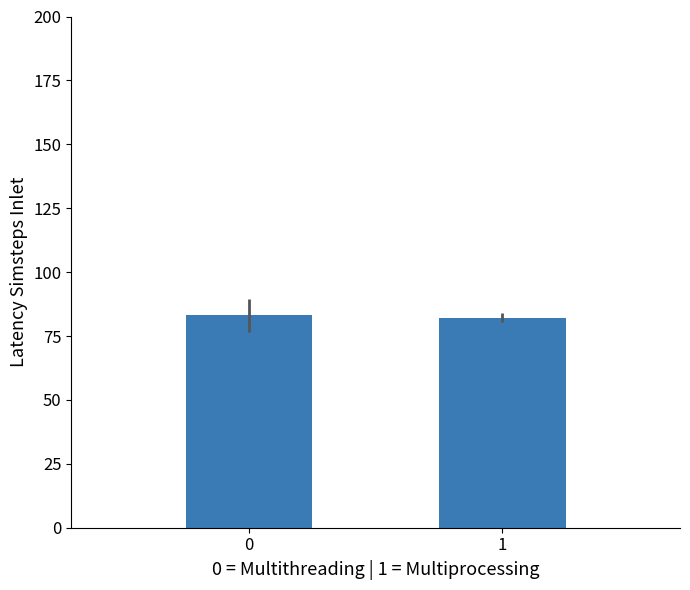

Reading left to right, extract all data points from this chart.

0=83.0	1=82.2